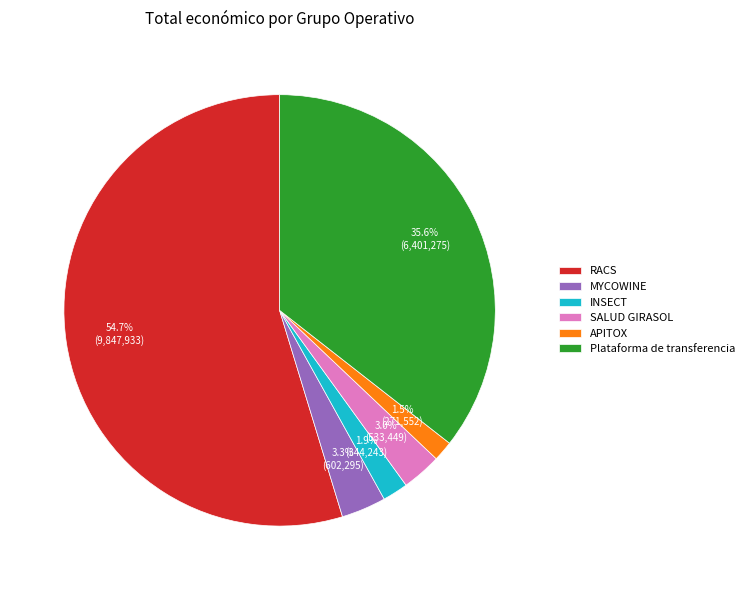

Approximately how many times larger is the value at INSECT compared to SALUD GIRASOL?

0.6